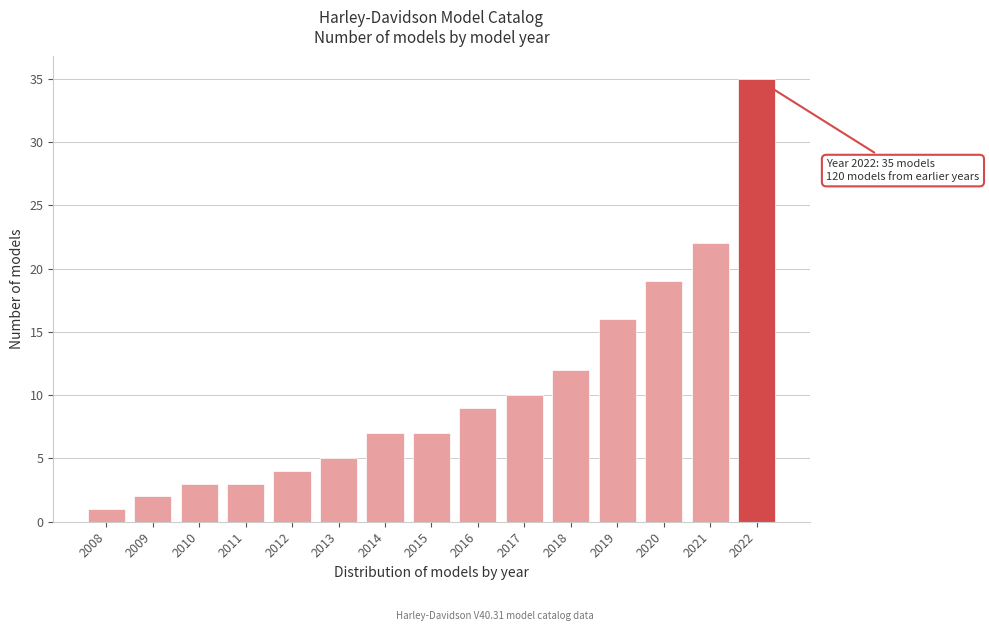

Reading left to right, list all the values displayed in this chart.

2008=1	2009=2	2010=3	2011=3	2012=4	2013=5	2014=7	2015=7	2016=9	2017=10	2018=12	2019=16	2020=19	2021=22	2022=35